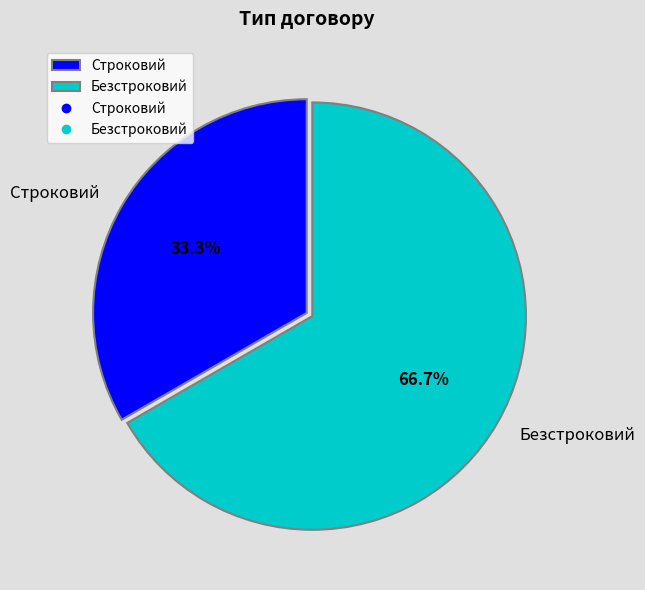

Rank the categories by value from highest to lowest.

Безстроковий, Строковий